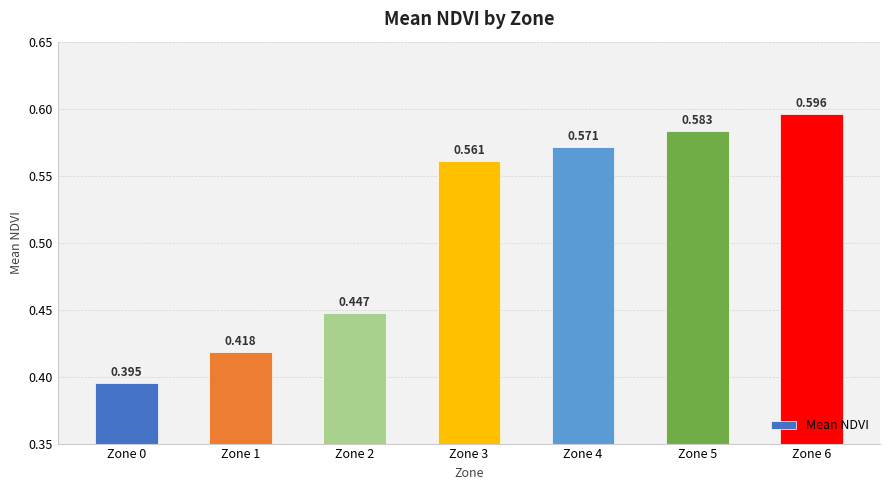

Reading right to left, transcribe all the data shown in this chart.

0.6	0.6	0.6	0.6	0.4	0.4	0.4